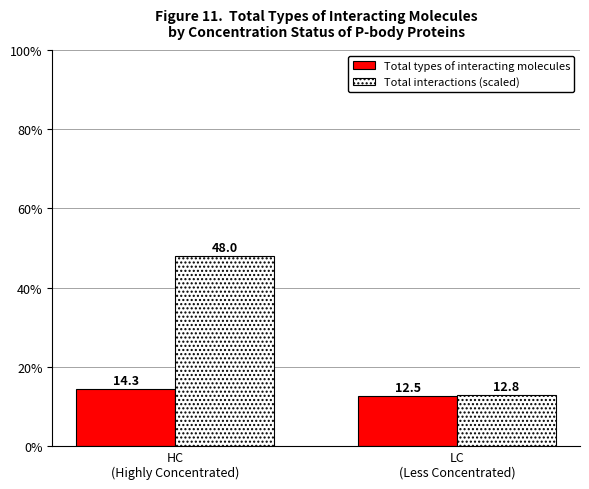

Rank the categories by Total interactions (scaled) value from lowest to highest.

LC
(Less Concentrated), HC
(Highly Concentrated)